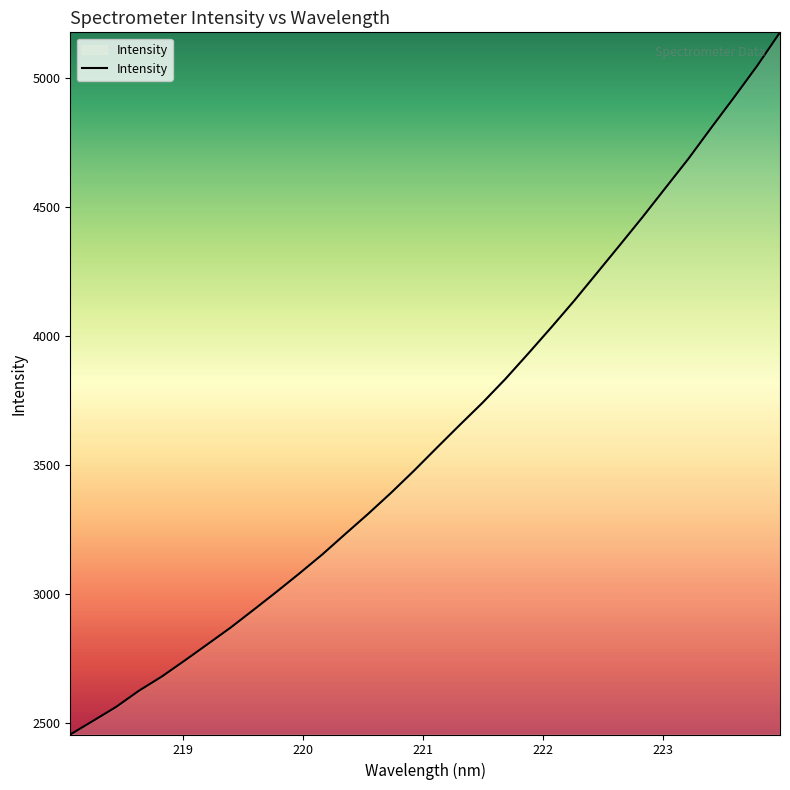

What is the smallest value displayed?

2456.4